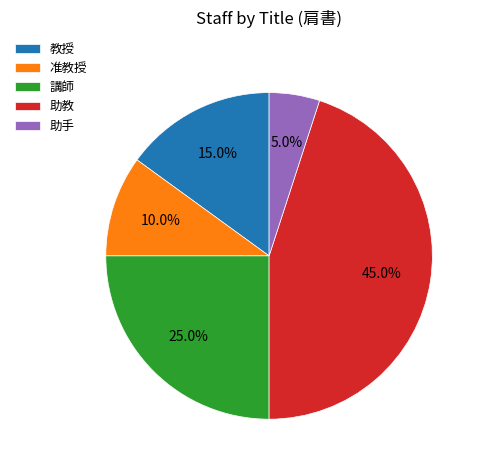

The 助手 slice represents 1% of the pie. True or false?

False